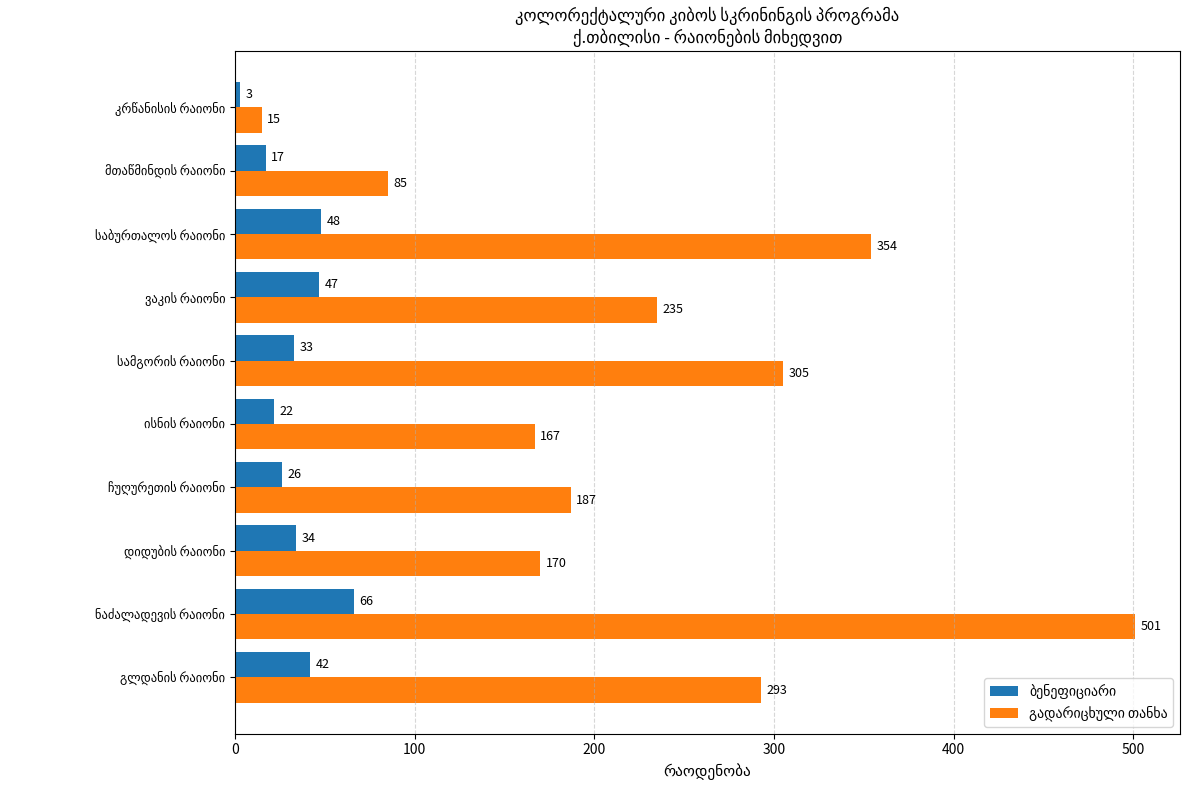

What is the smallest value displayed?

3